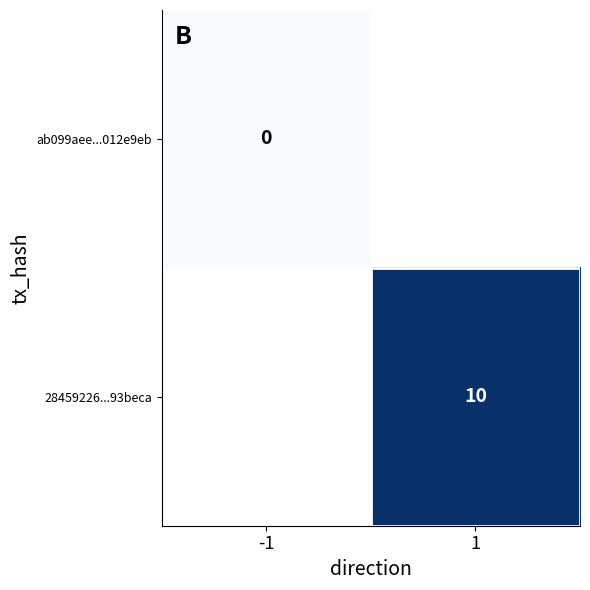

Is it true that 28459226...93beca equals 10 at 1?

True